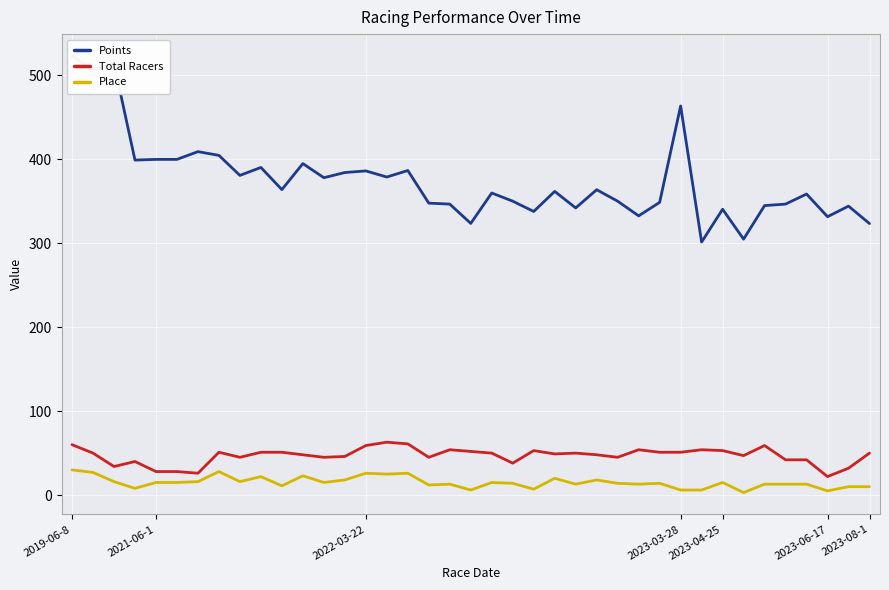

What is the minimum value for Total Racers?

22